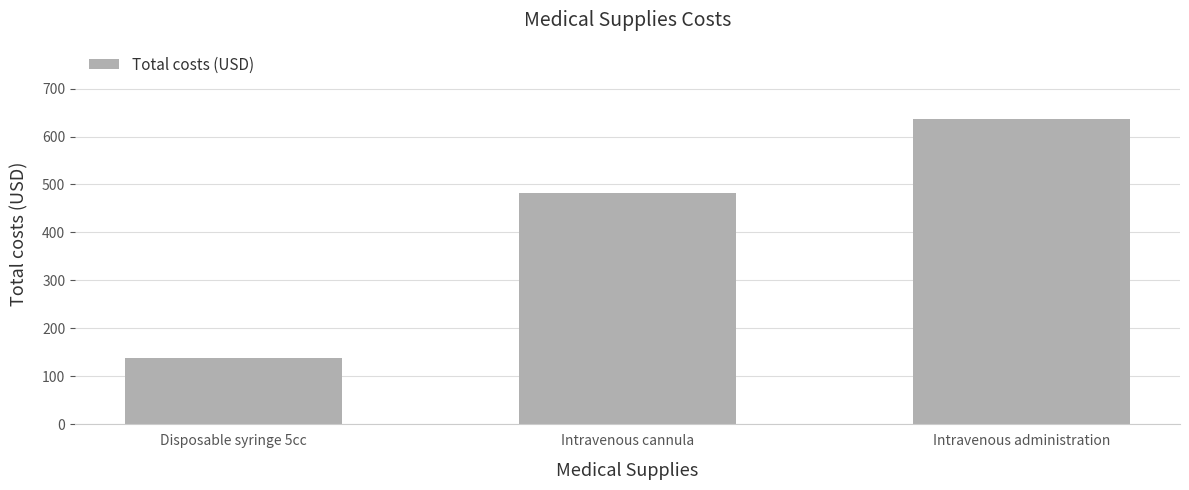

Which label corresponds to the smallest value in the chart?

Disposable syringe 5cc